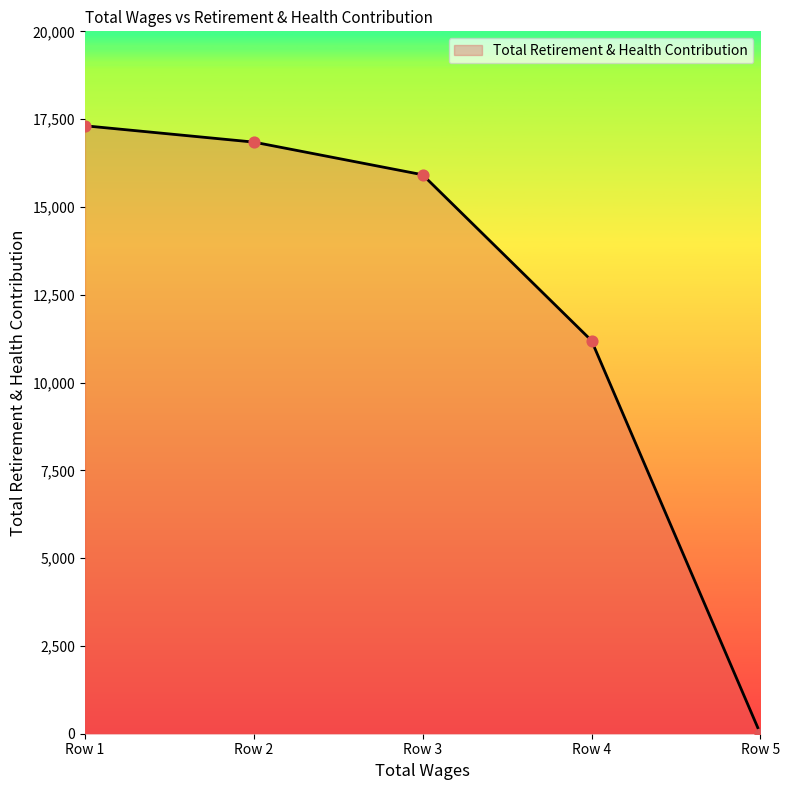

What is the change in value from Row 1 to Row 4?

-6117